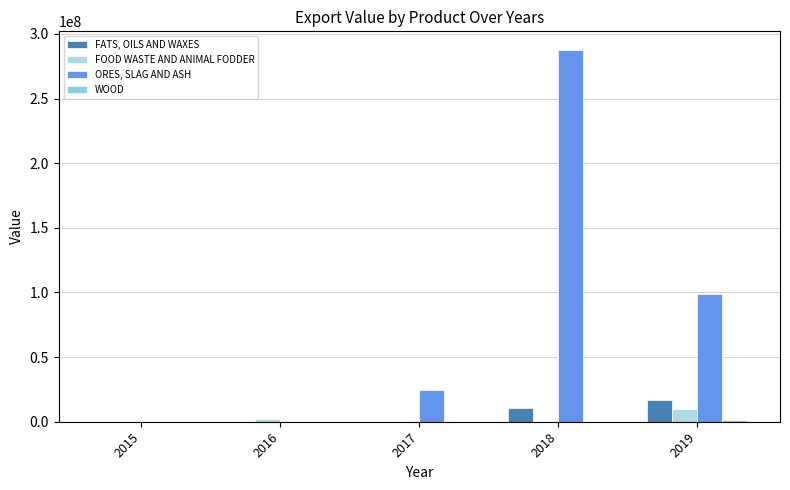

Where is FATS, OILS AND WAXES nearest to the value 8390524?

2018